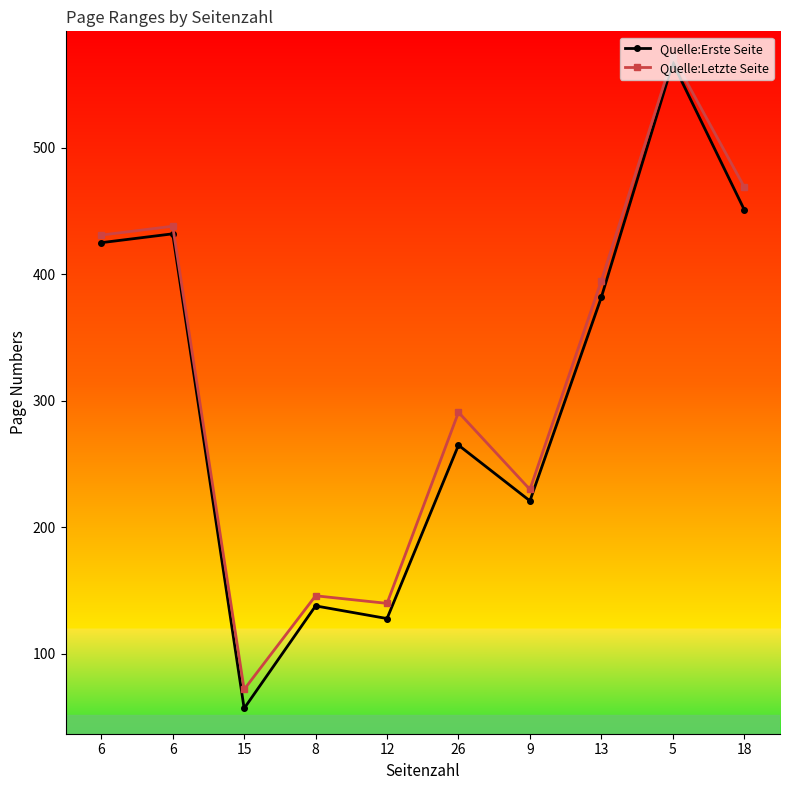

Is this an area chart (filled region under the line)?

No